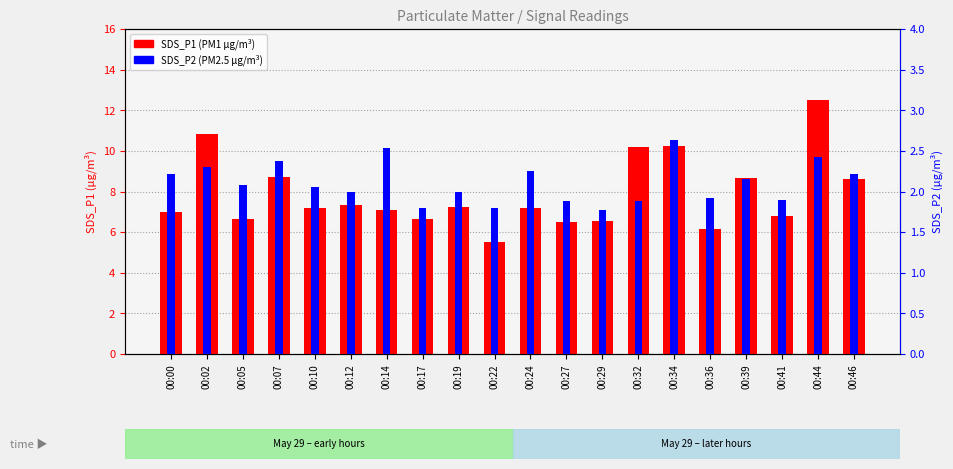

How many data points in SDS_P1 (PM1) are less than 7?

8